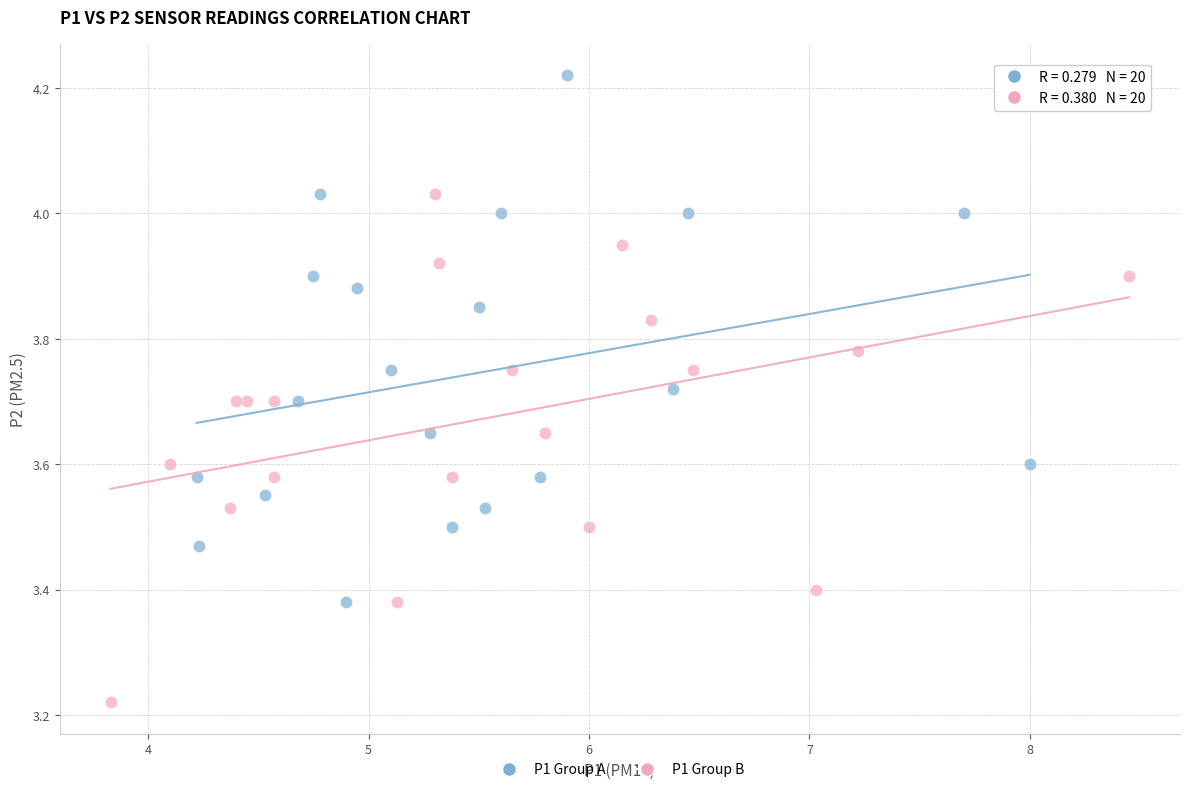

What are all the series names shown in the legend?

P1 Group A, P1 Group B